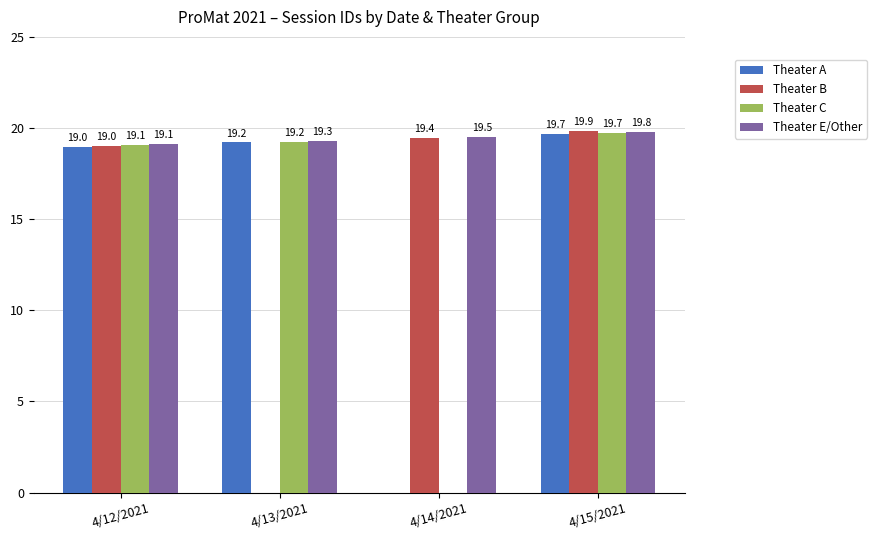

What are all the series names shown in the legend?

Theater A, Theater B, Theater C, Theater E/Other